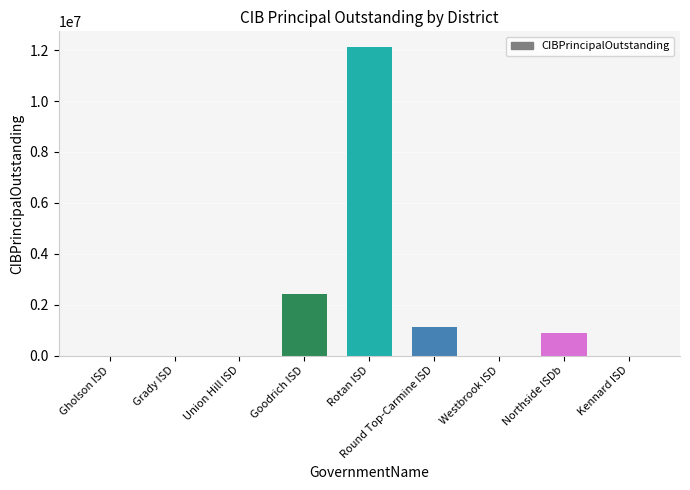

At which label is the value closest to 6067500?

Goodrich ISD